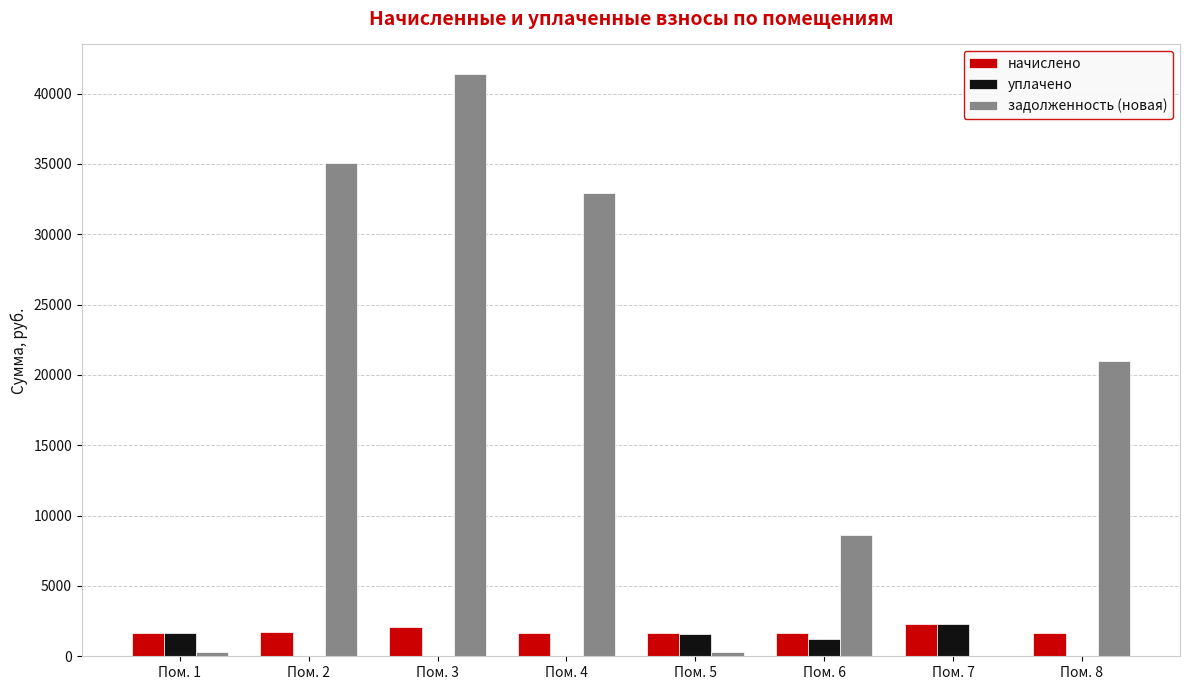

What is the sum of all уплачено values?

6791.0